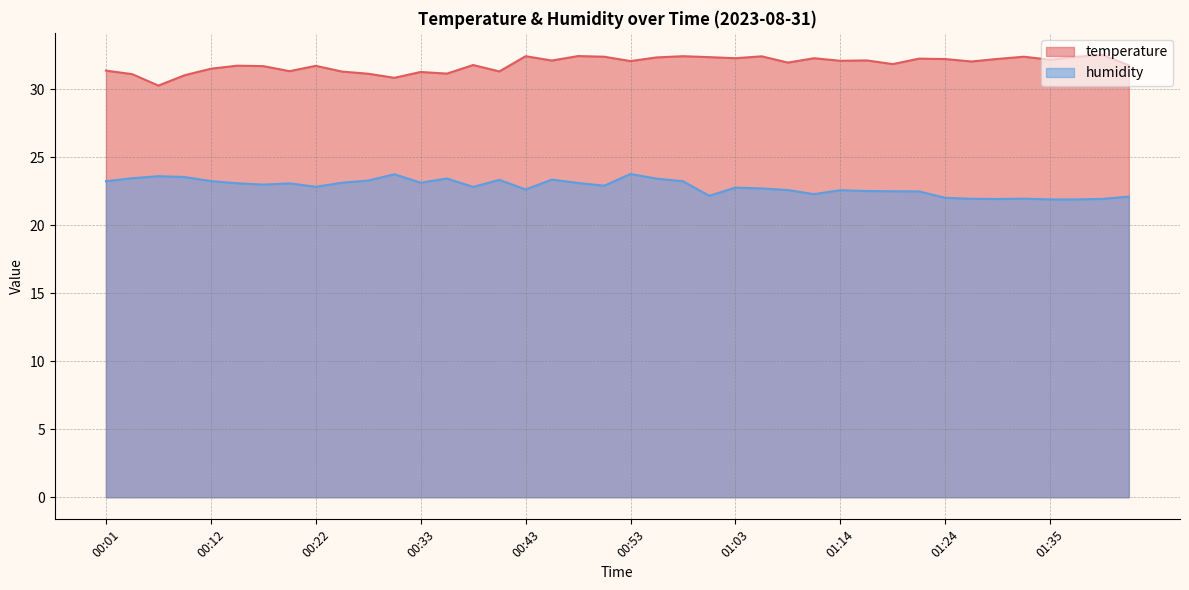

Where is humidity nearest to the value 22?

01:24